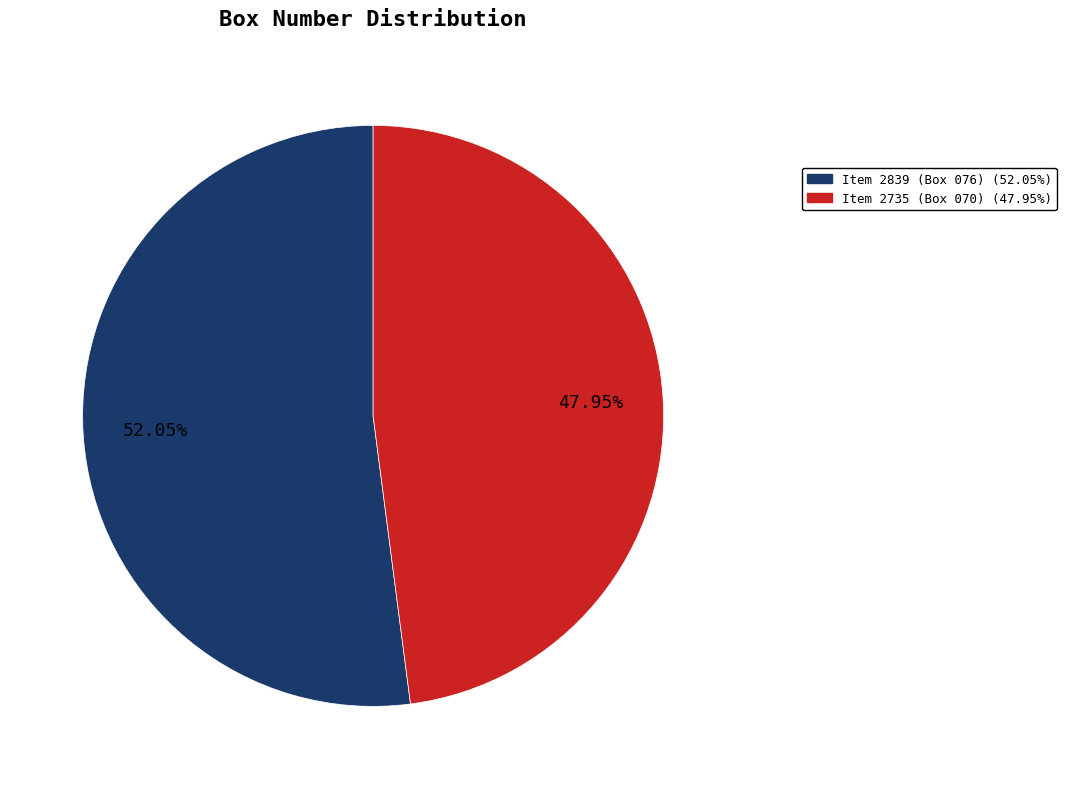

Is there a majority slice in this chart?

Yes